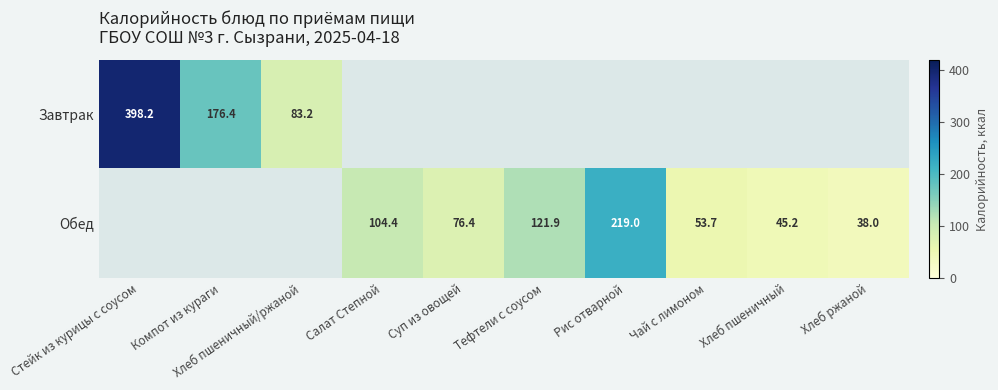

True or false: Обед has a value of 44.1 at Суп из овощей.

False